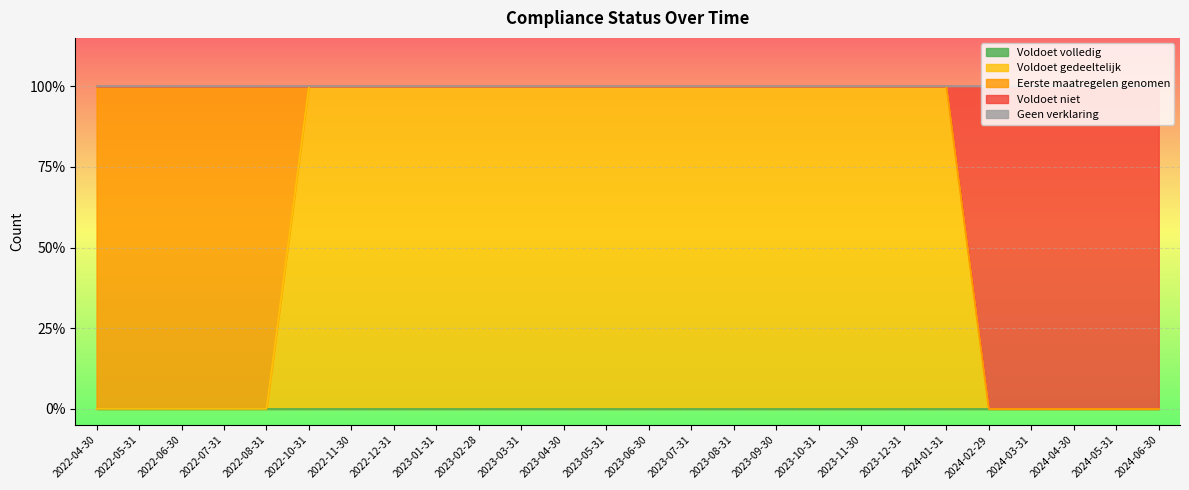

What is the difference between the highest and lowest values at 2023-04-30?

1